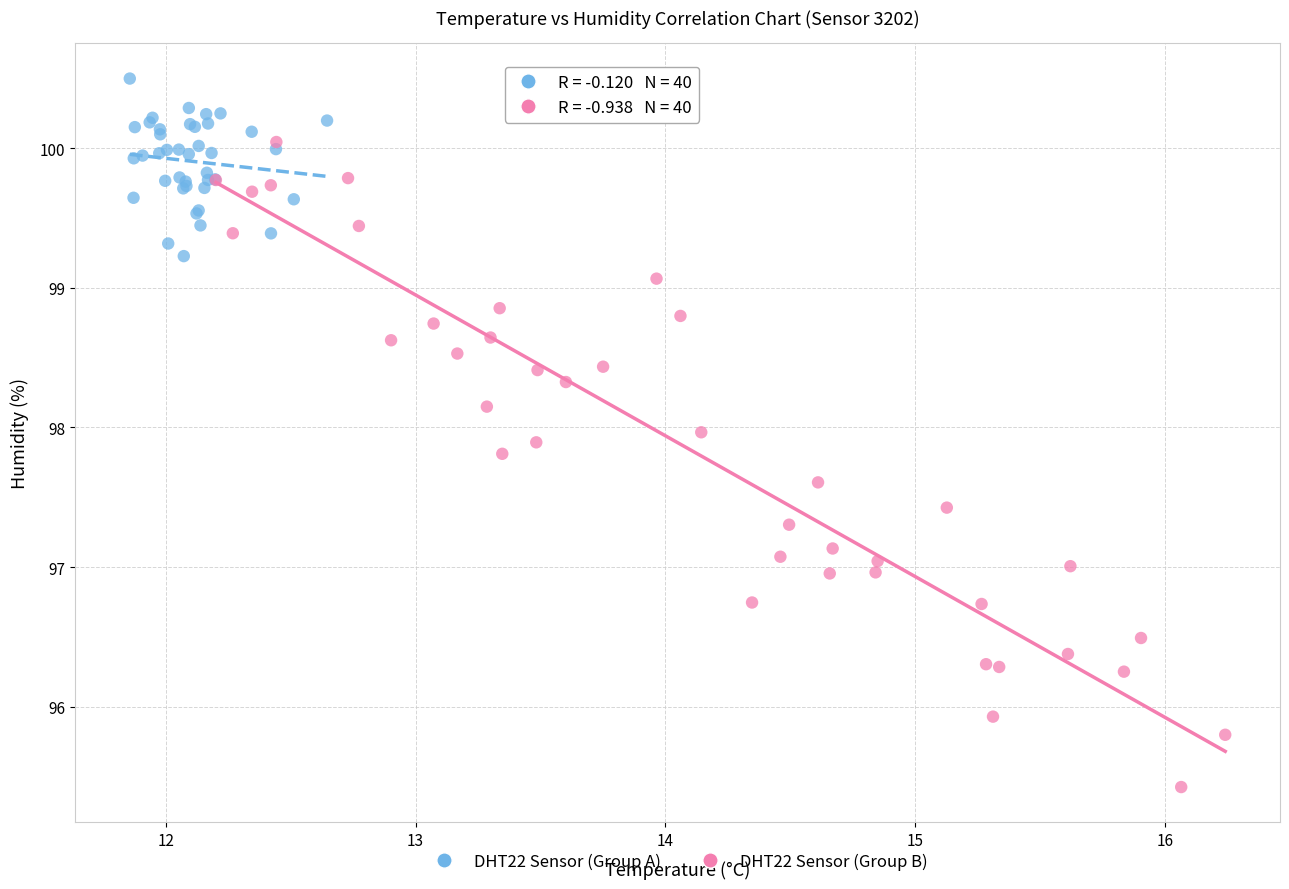

Which series contains the lowest Y value?

DHT22 Sensor (Group B)